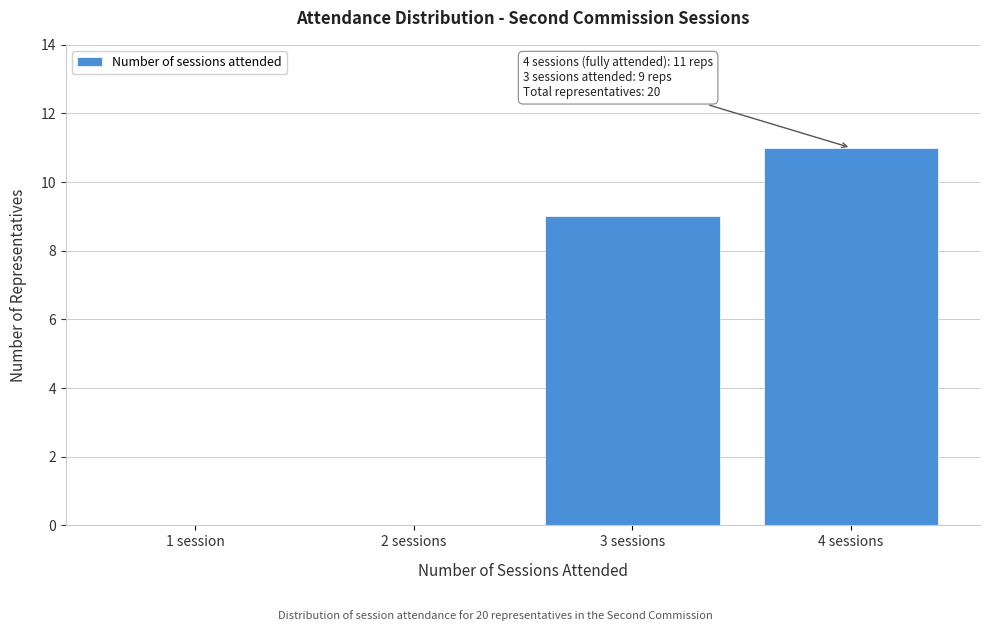

Reading left to right, list all the values displayed in this chart.

1 session=0	2 sessions=0	3 sessions=9	4 sessions=11